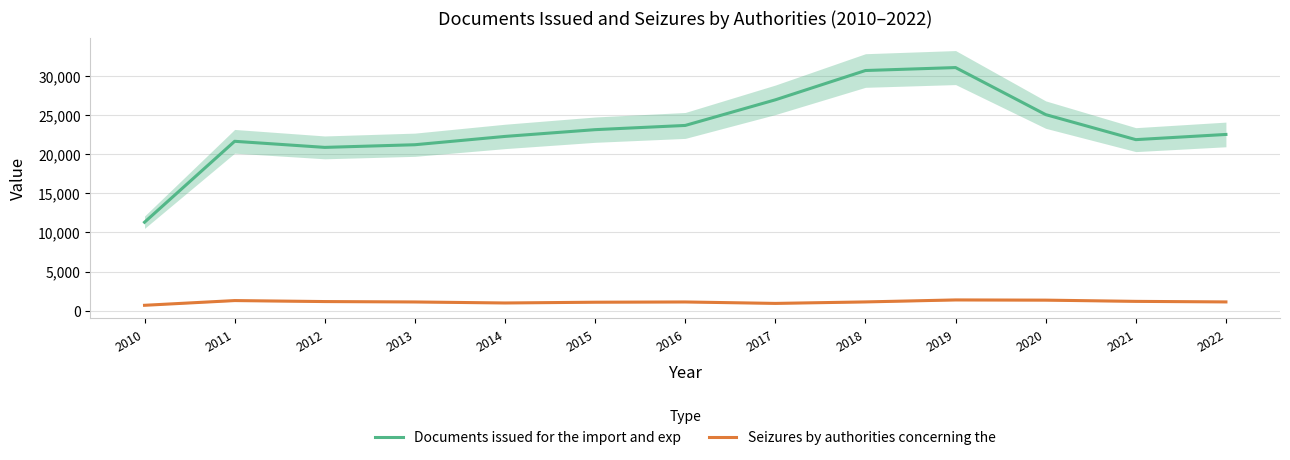

At 2011, list the series in order from largest to smallest.

Documents issued for the import and exp, Seizures by authorities concerning the